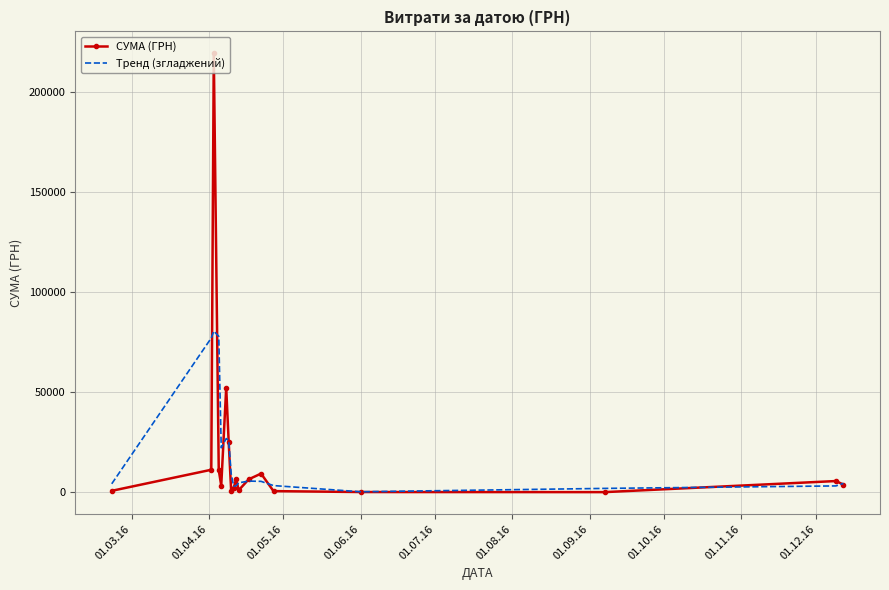

Which series has the largest range (max minus min)?

СУМА (ГРН)